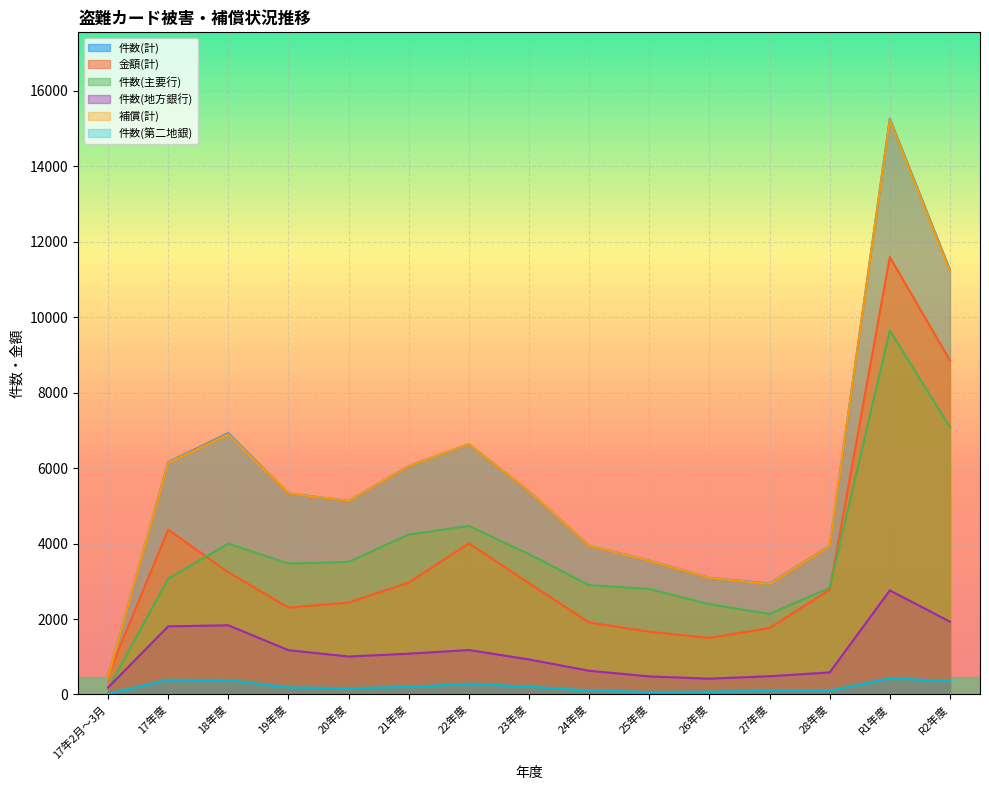

Rank the series by their maximum value, from highest to lowest.

件数(計), 補償(計), 金額(計), 件数(主要行), 件数(地方銀行), 件数(第二地銀)